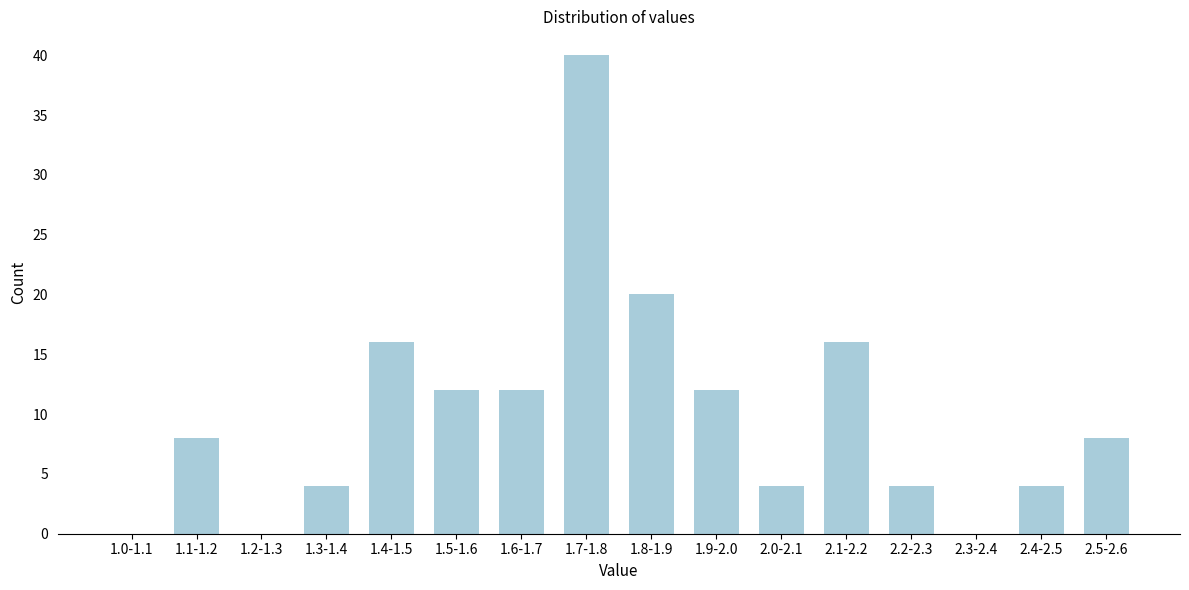

Reading right to left, transcribe all the data shown in this chart.

2.5-2.6=8	2.4-2.5=4	2.3-2.4=0	2.2-2.3=4	2.1-2.2=16	2.0-2.1=4	1.9-2.0=12	1.8-1.9=20	1.7-1.8=40	1.6-1.7=12	1.5-1.6=12	1.4-1.5=16	1.3-1.4=4	1.2-1.3=0	1.1-1.2=8	1.0-1.1=0